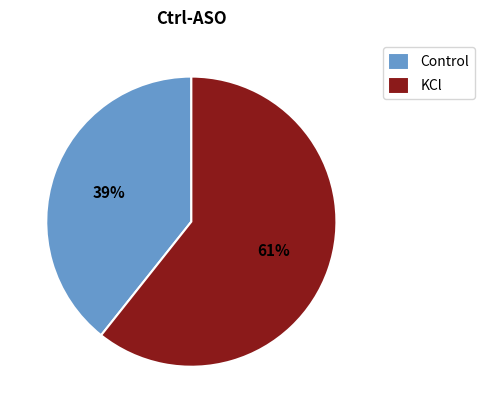

How many slices are in this pie chart?

2